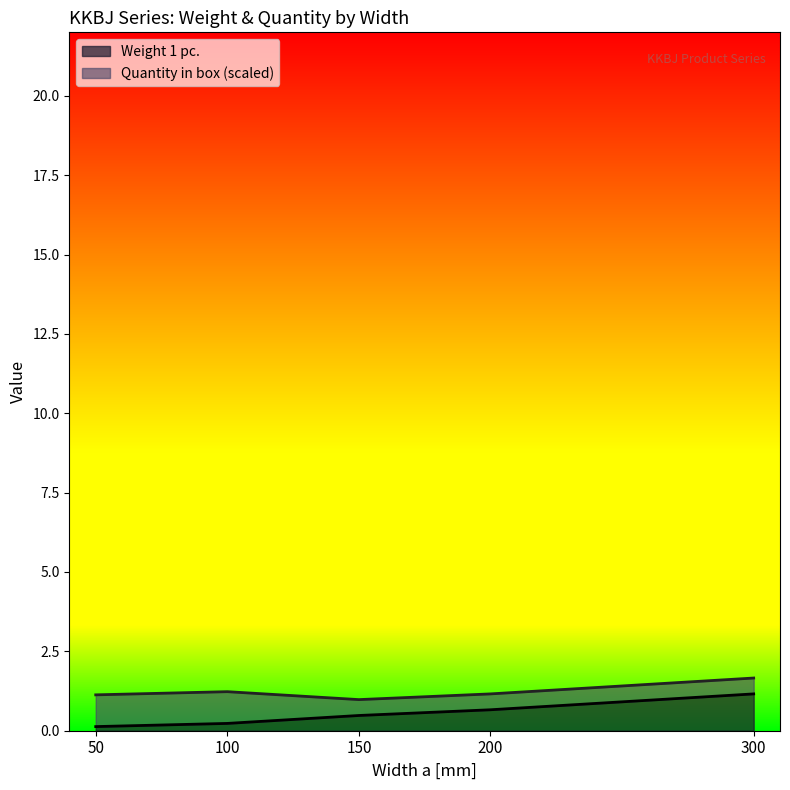

Where is the data nearest to the value 0?

50